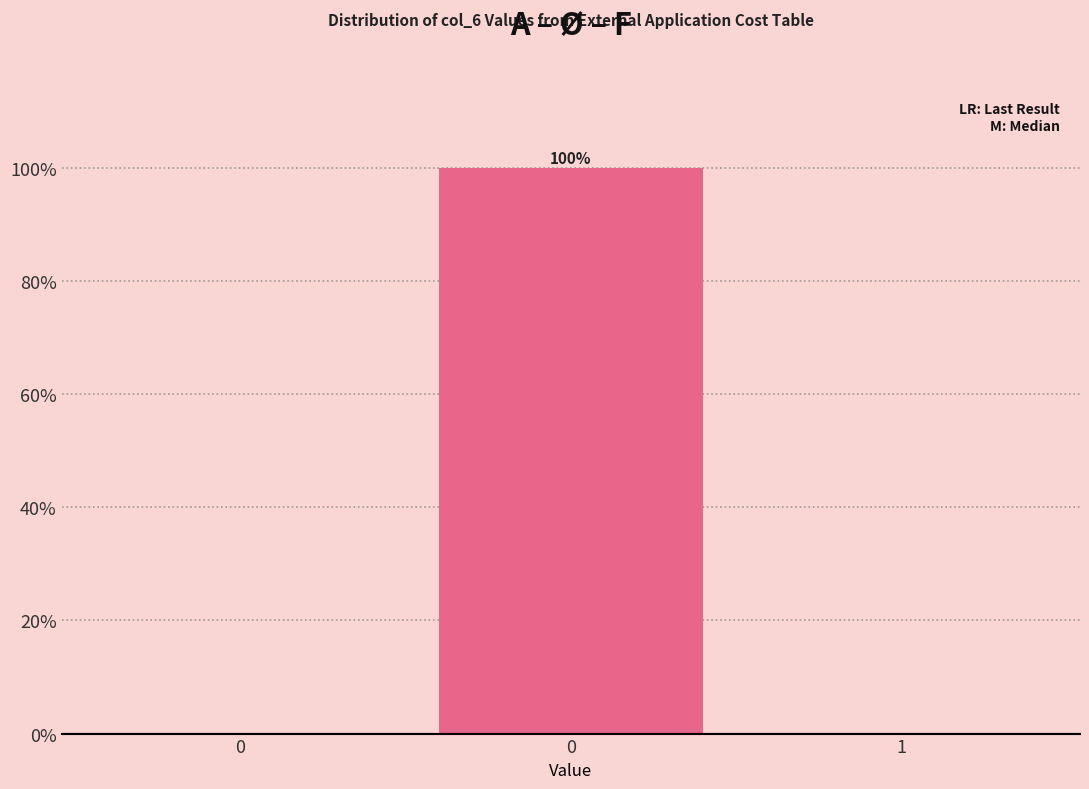

How many data points does each series have?

3